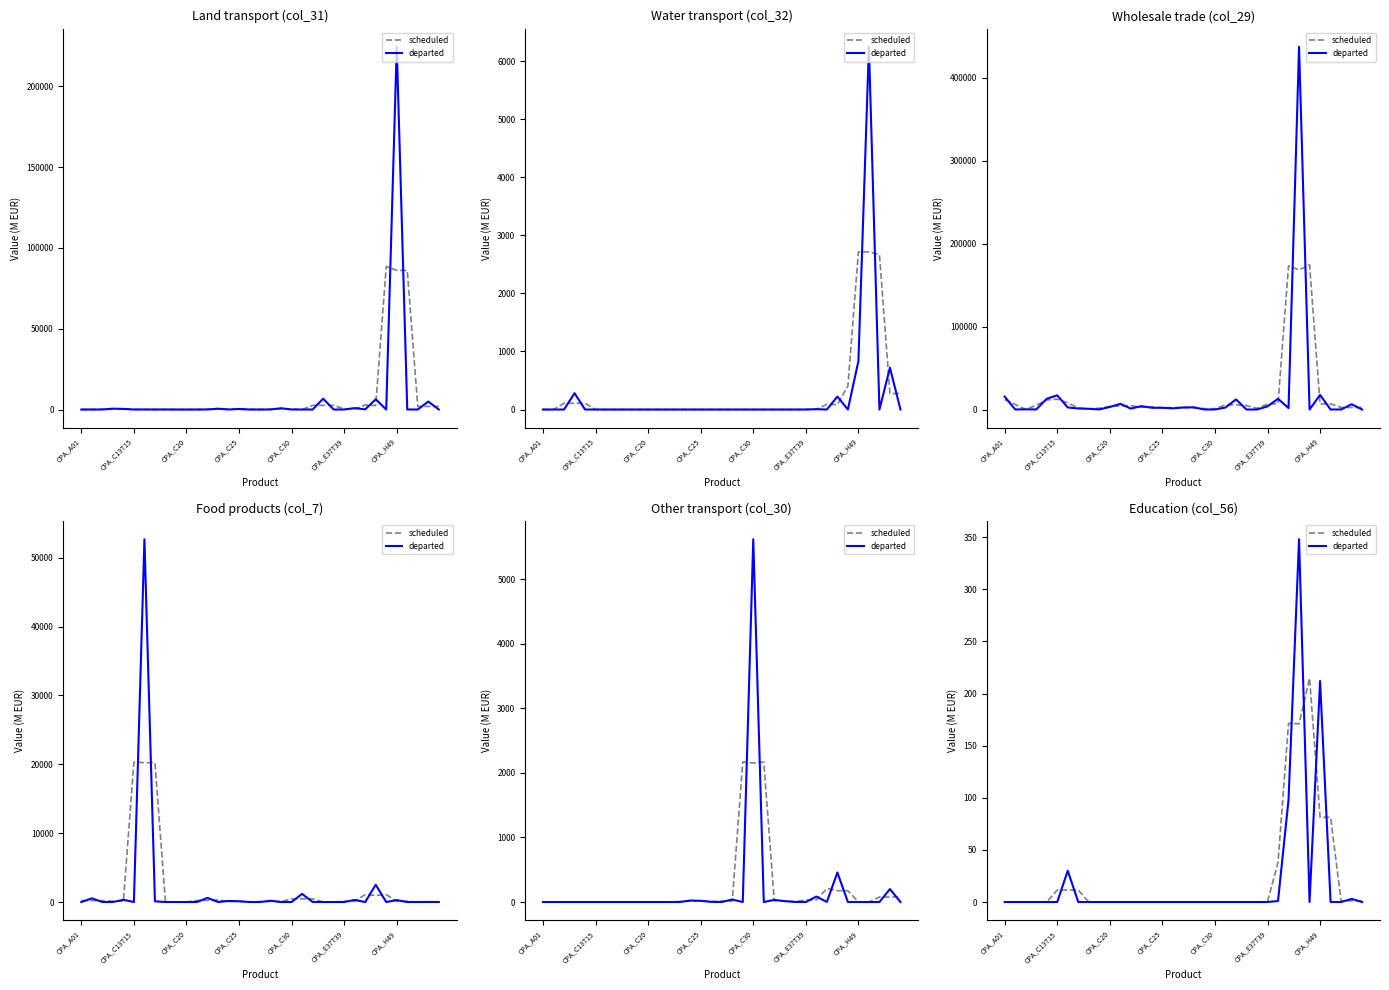

What is the maximum value for departed?

348.0